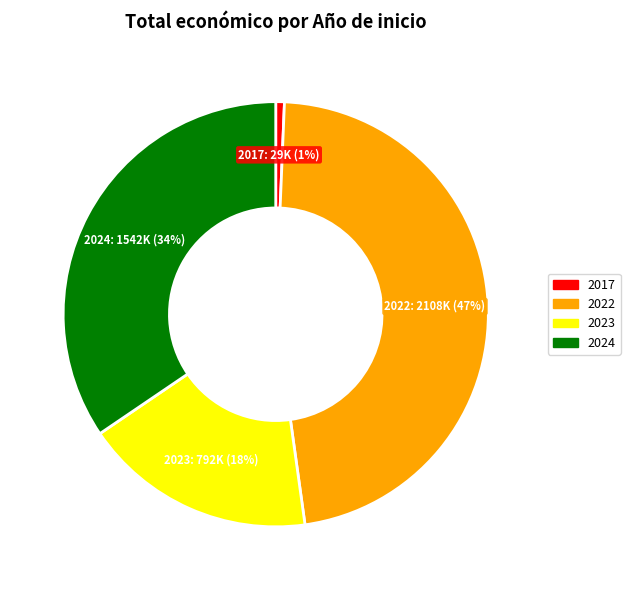

How many segments does this pie chart have?

4